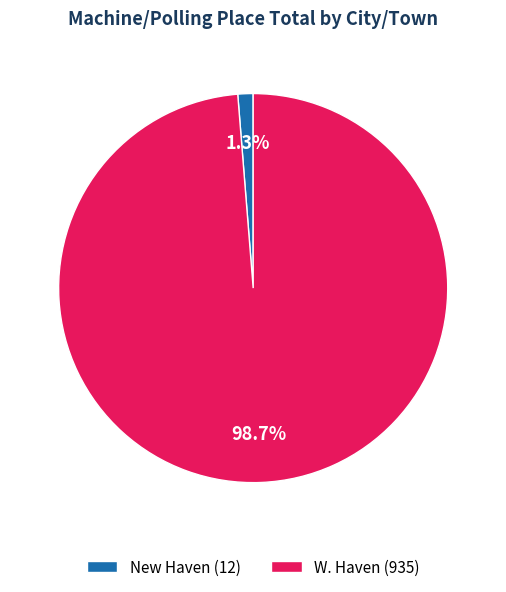

The New Haven slice represents 12% of the pie. True or false?

False